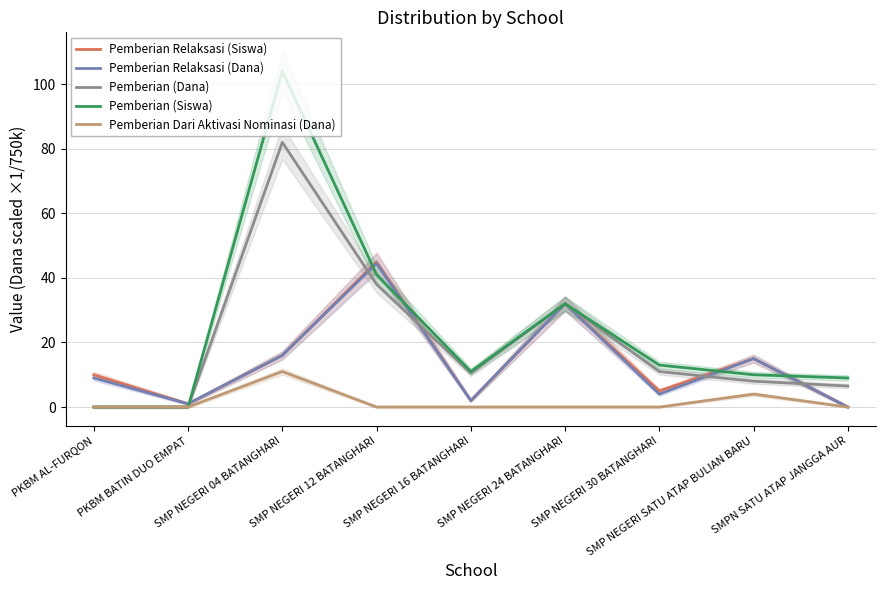

At which category does the chart reach its minimum across all series?

SMPN SATU ATAP JANGGA AUR